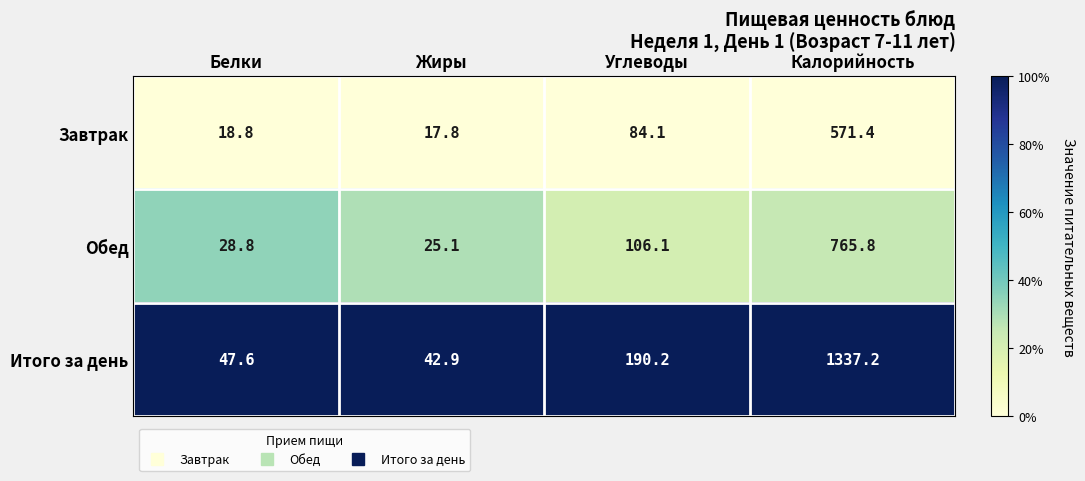

True or false: Обед has a value of 35.9 at Углеводы.

False